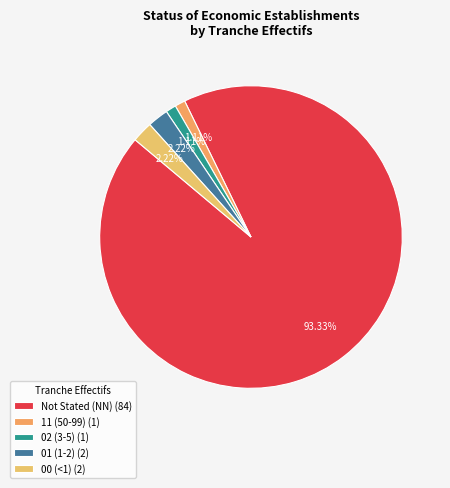

Rank the categories by value from lowest to highest.

11, 02, 01, 00, NN